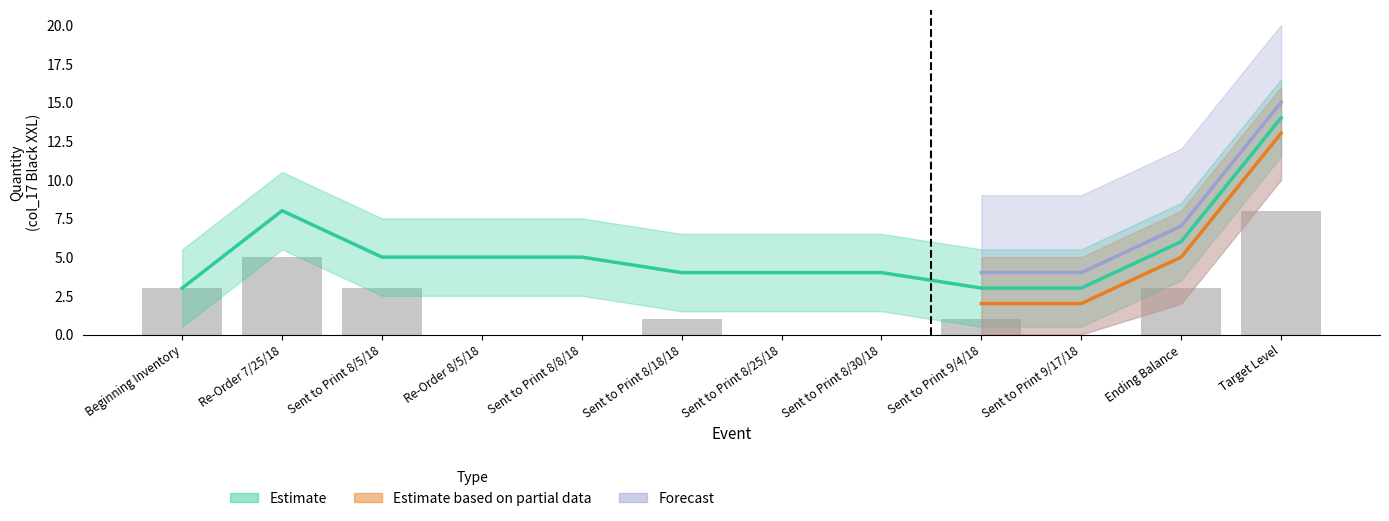

How many groups of bars are there?

12